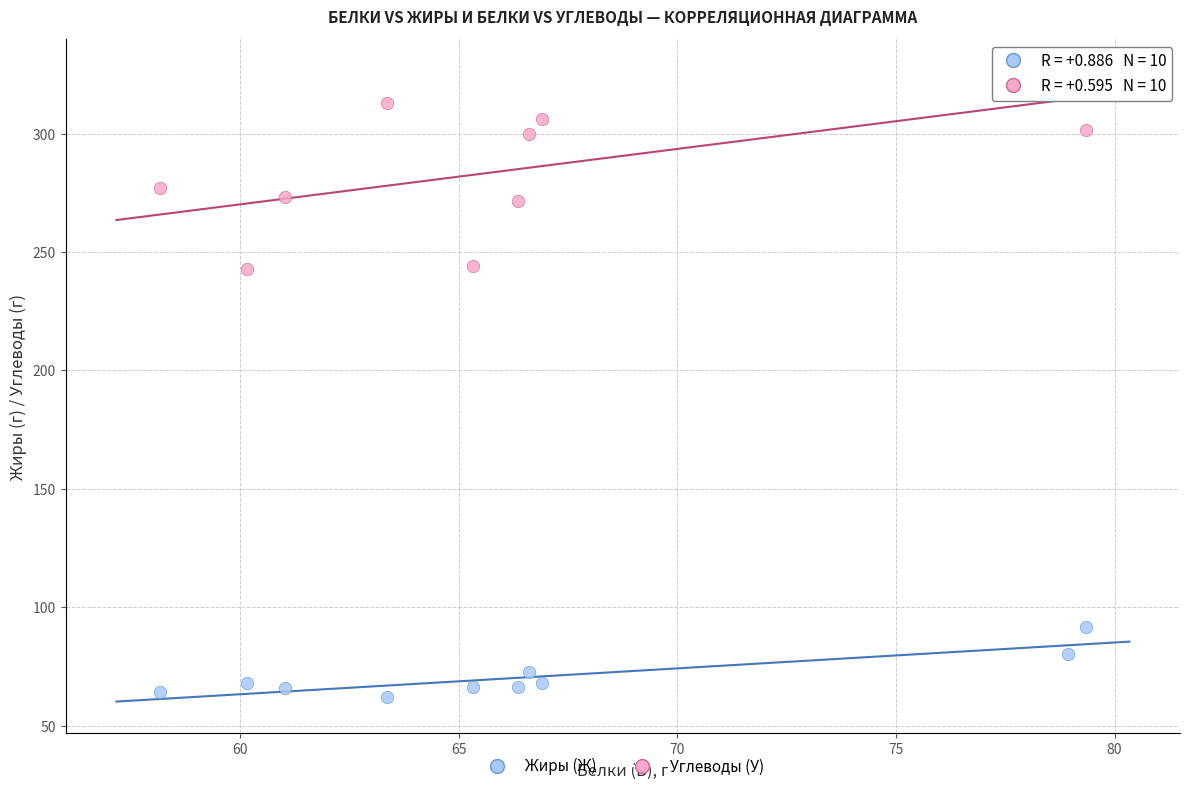

What are all the series names shown in the legend?

Жиры (Ж), Углеводы (У)